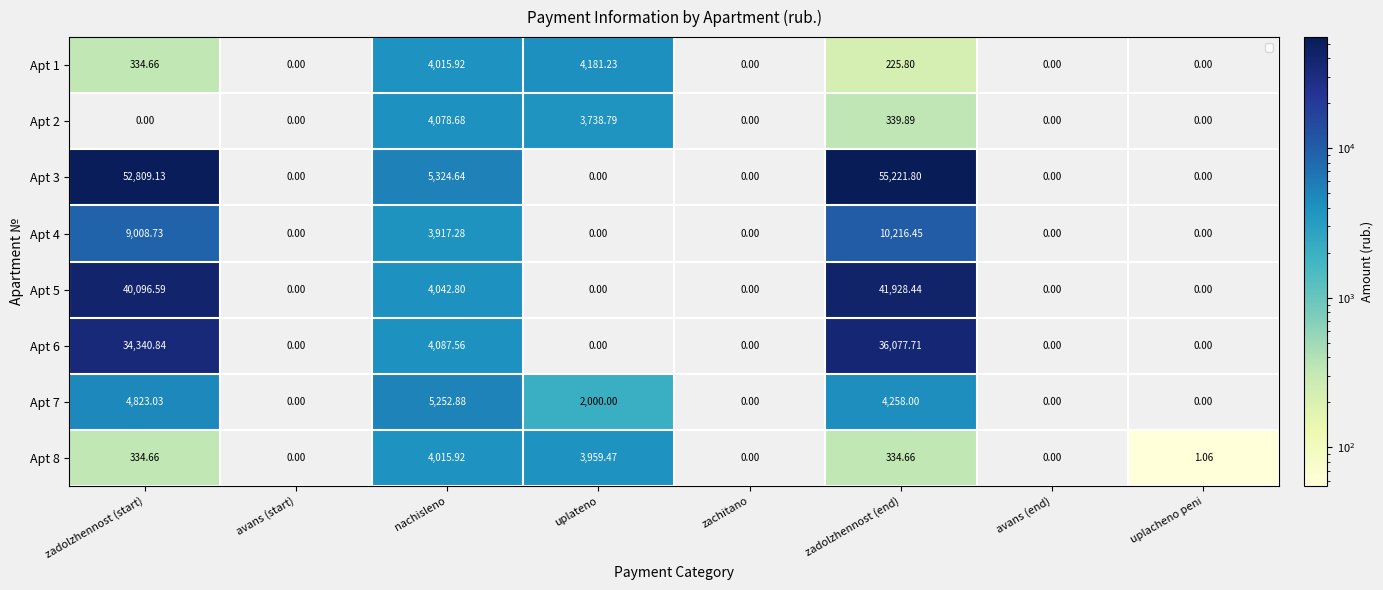

Between nachisleno and zadolzhennost (end), which series saw the biggest shift?

Apt 3